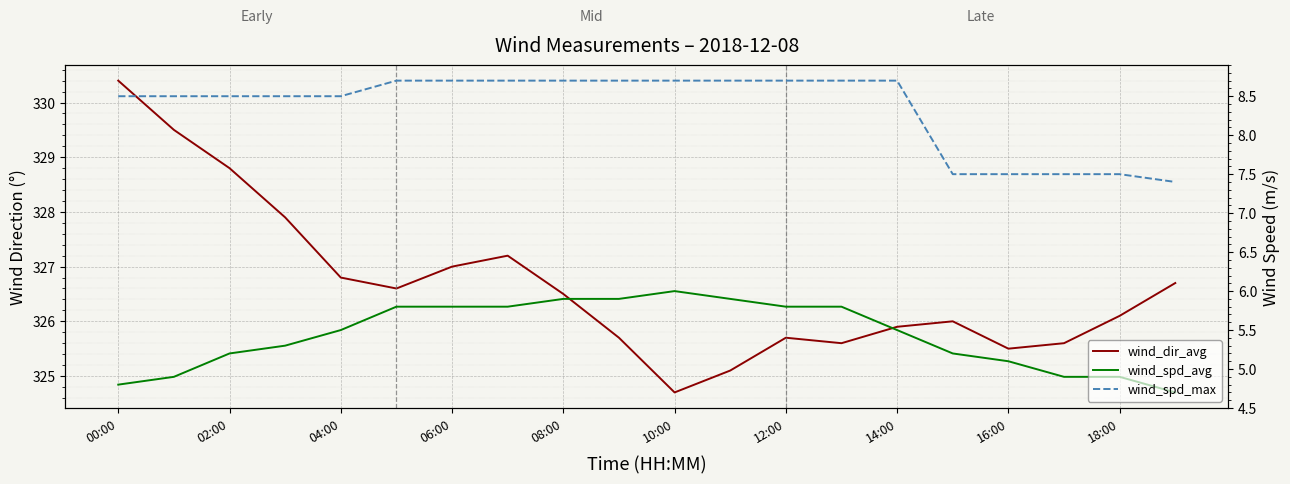

True or false: wind_spd_avg has a value of 3.3 at 14:00.

False